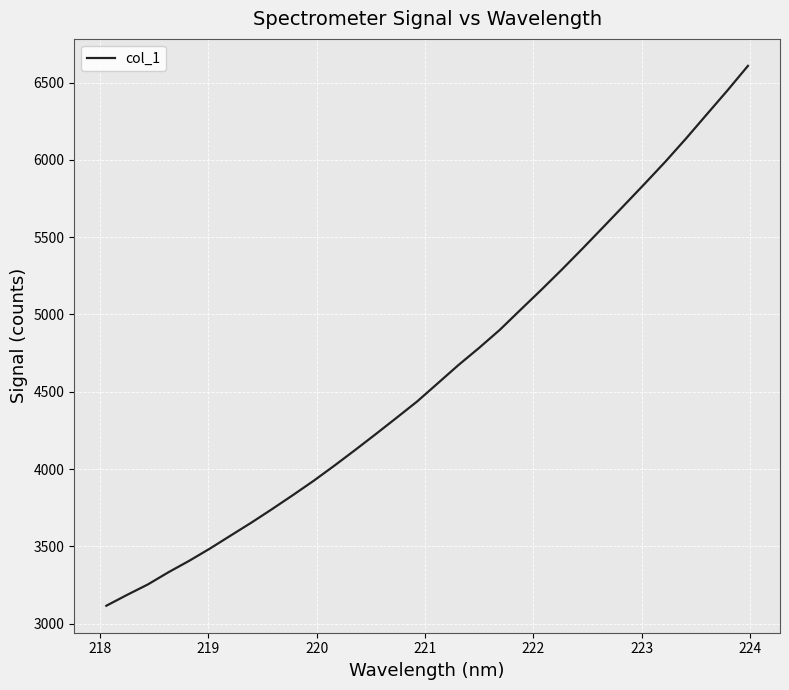

What is the minimum value shown in the chart?

3115.7